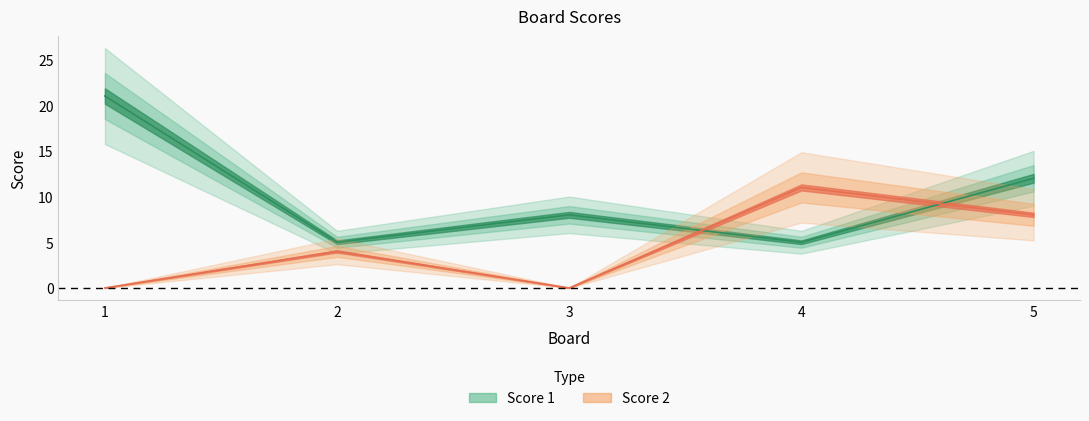

At which label is Score 2 closest to 5?

2